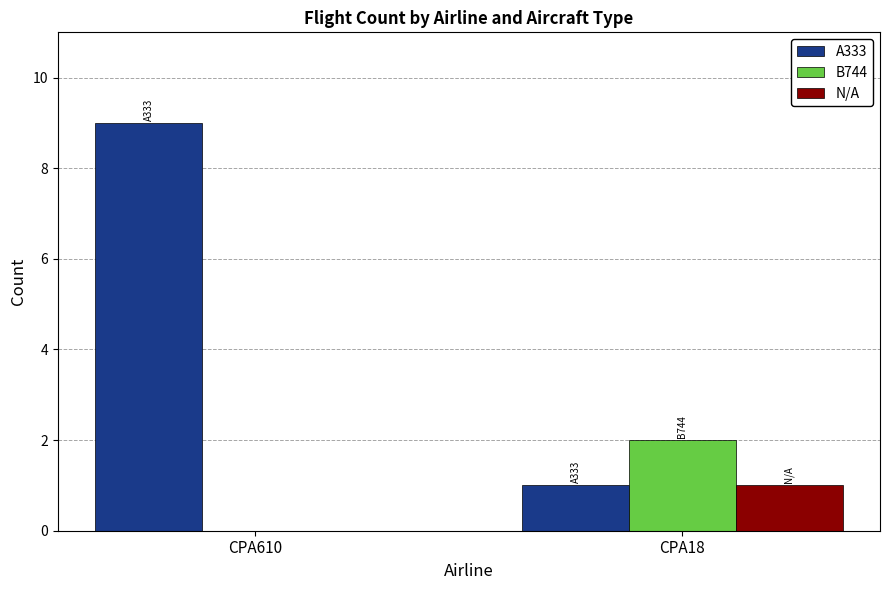

Which series has the largest total across all categories?

A333